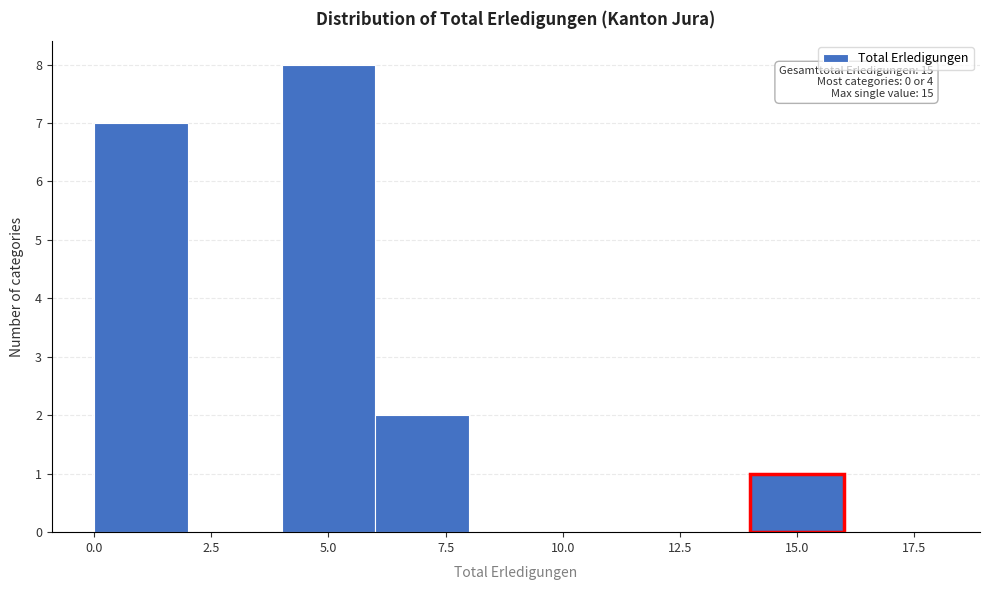

Which range on the x-axis has the tallest bar?

4 to 6